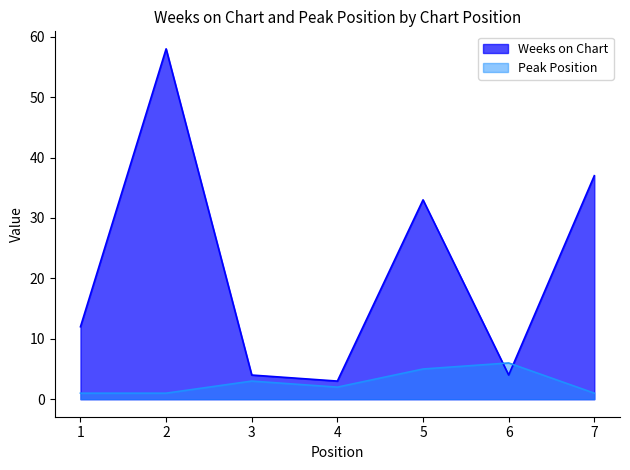

How many times do Peak Position and Weeks on Chart cross each other?

2